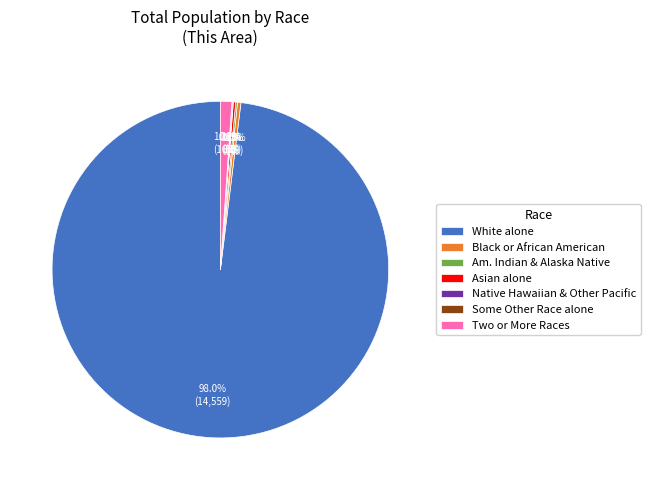

Which category accounts for the majority?

White alone